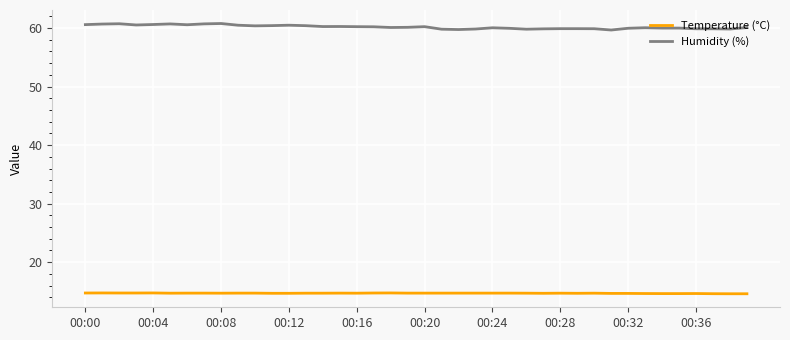

What is the difference between the maximum and minimum values in the Humidity (%) series?

1.1